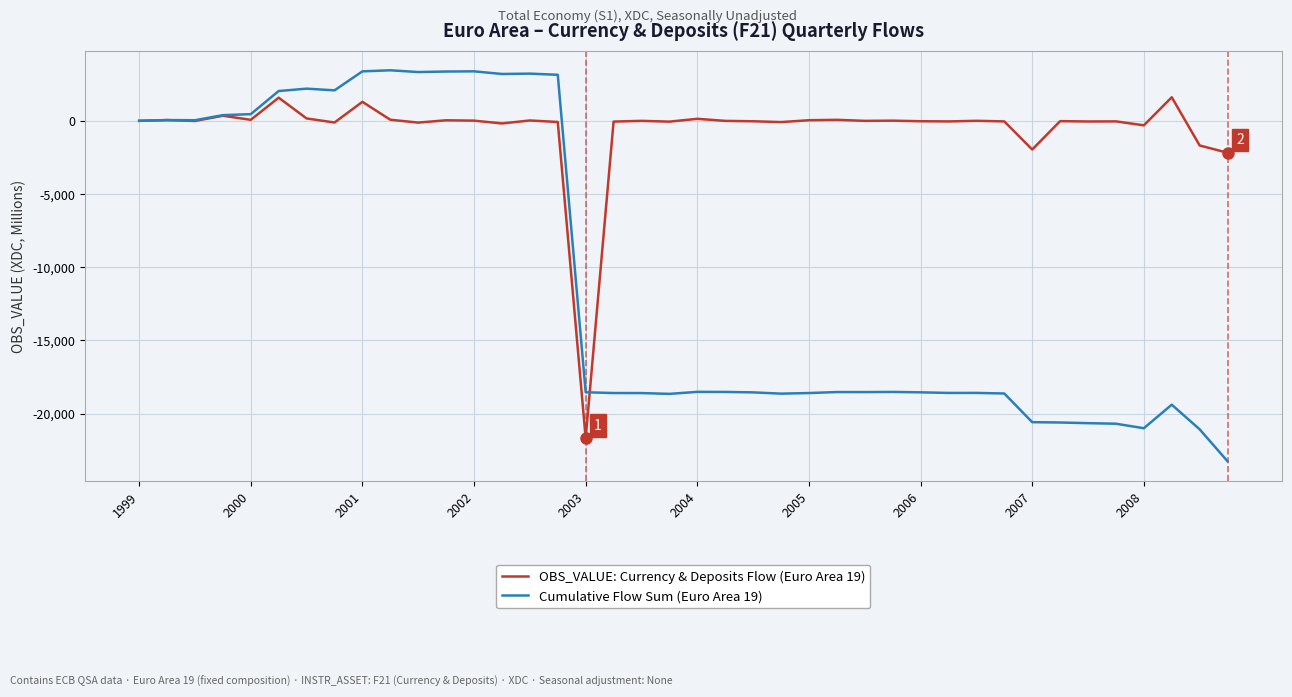

Which series has the largest range (max minus min)?

Cumulative Flow Sum (Euro Area 19)